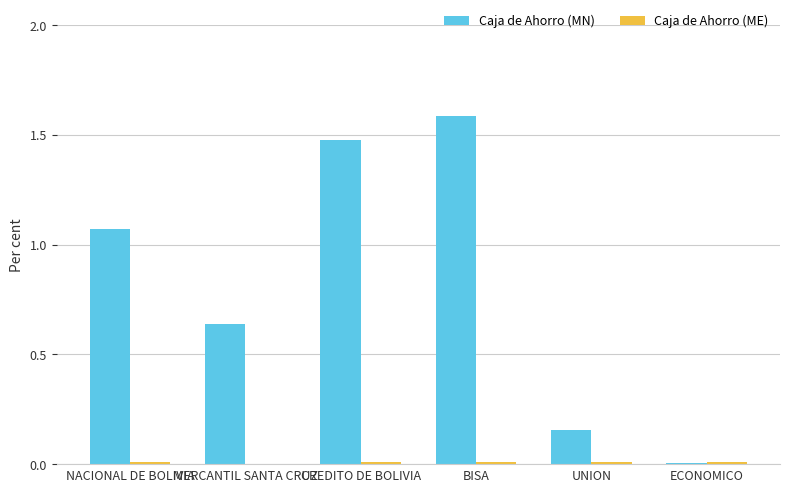

Which series changed the most between NACIONAL DE BOLIVIA and BISA?

Caja de Ahorro (MN)